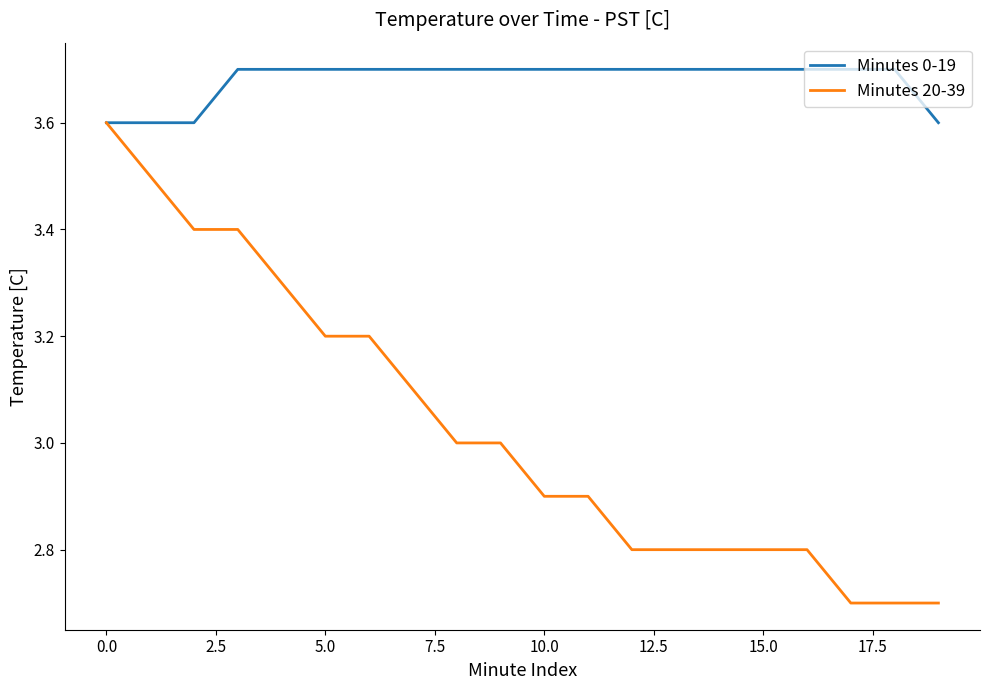

Which series has the largest total across all categories?

Minutes 0-19